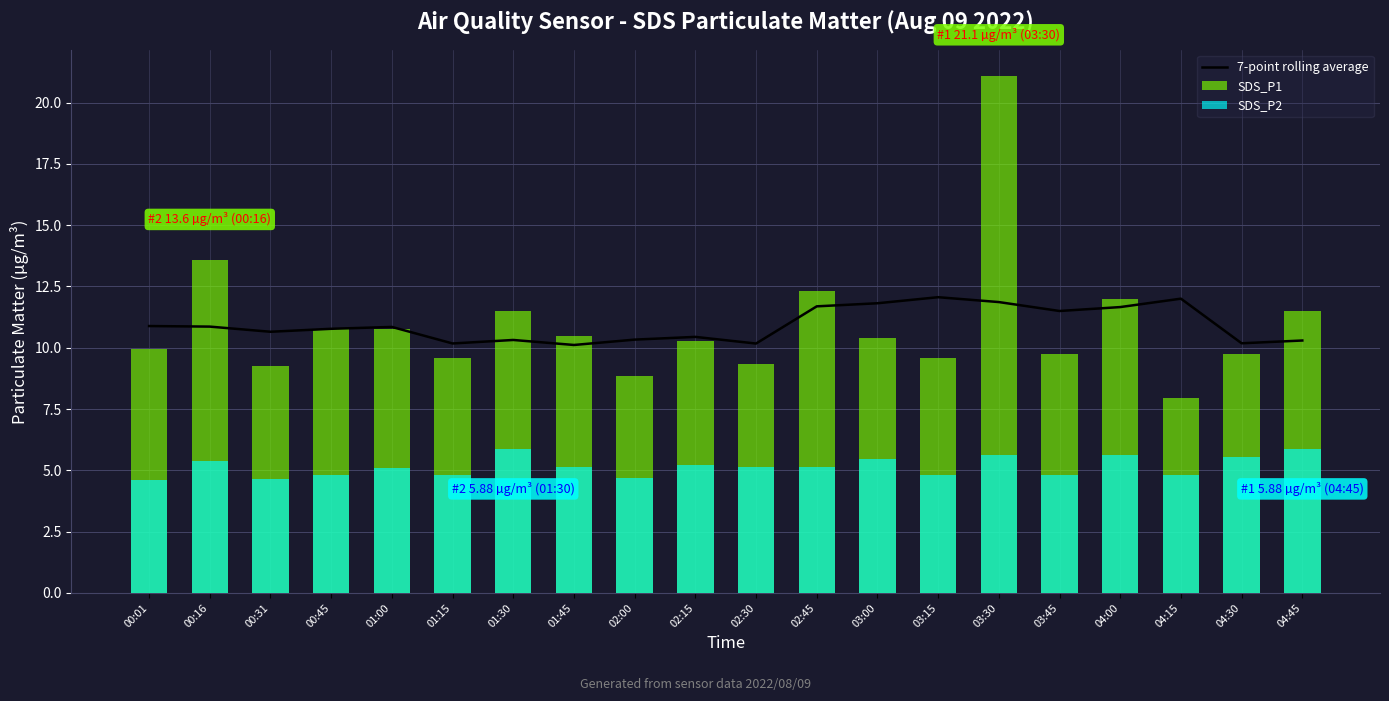

What is the maximum value shown in the chart?

21.1